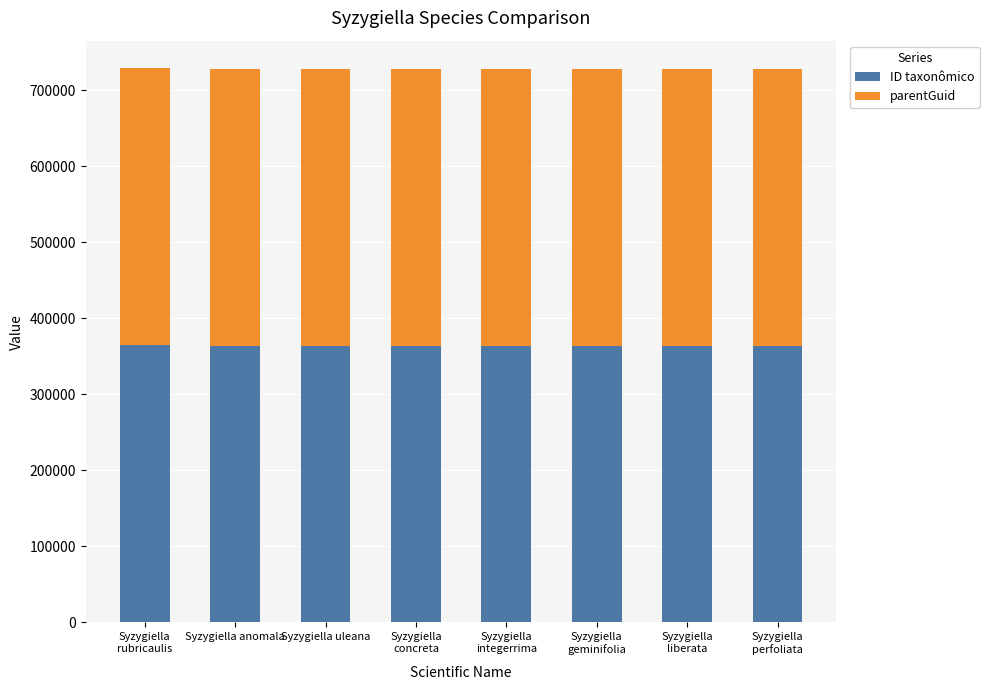

What is the maximum value for ID taxonômico?

364865